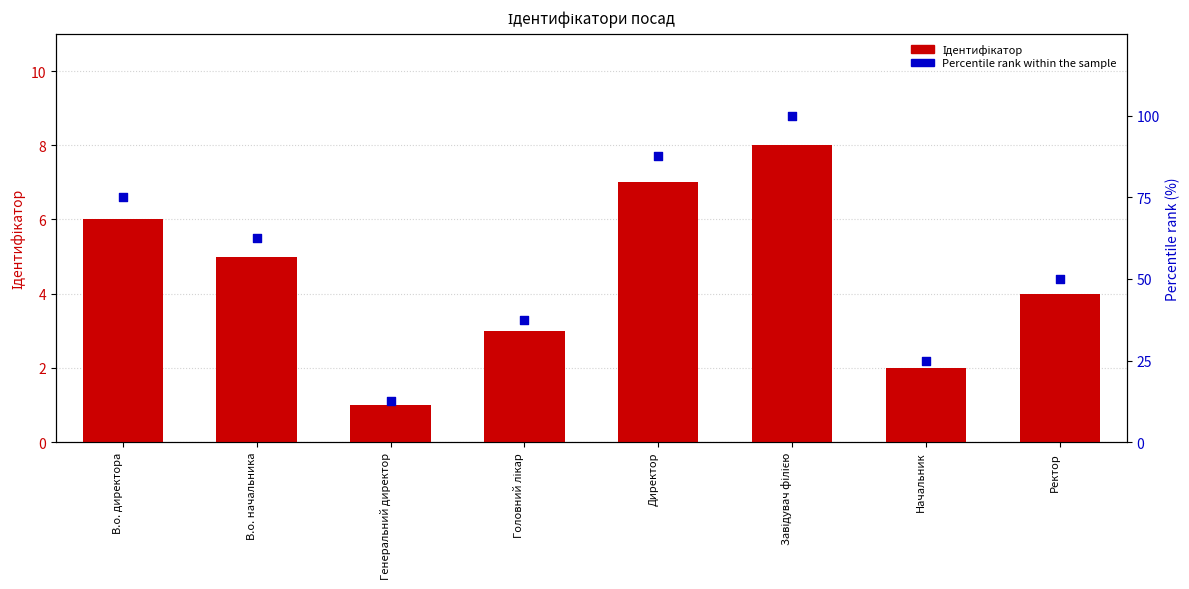

What are all the series names shown in the legend?

Ідентифікатор, Percentile rank within the sample